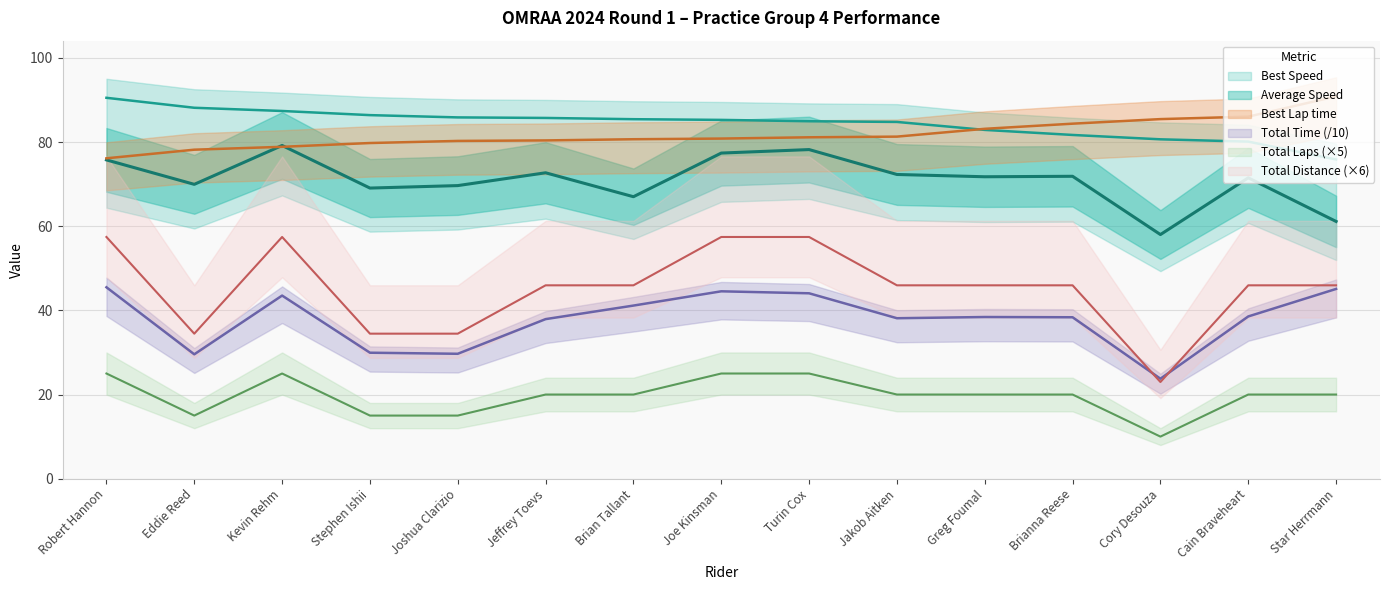

What are all the series names shown in the legend?

Total Laps, Best Lap time, Best Speed, Average Speed, Total Distance, Total Time